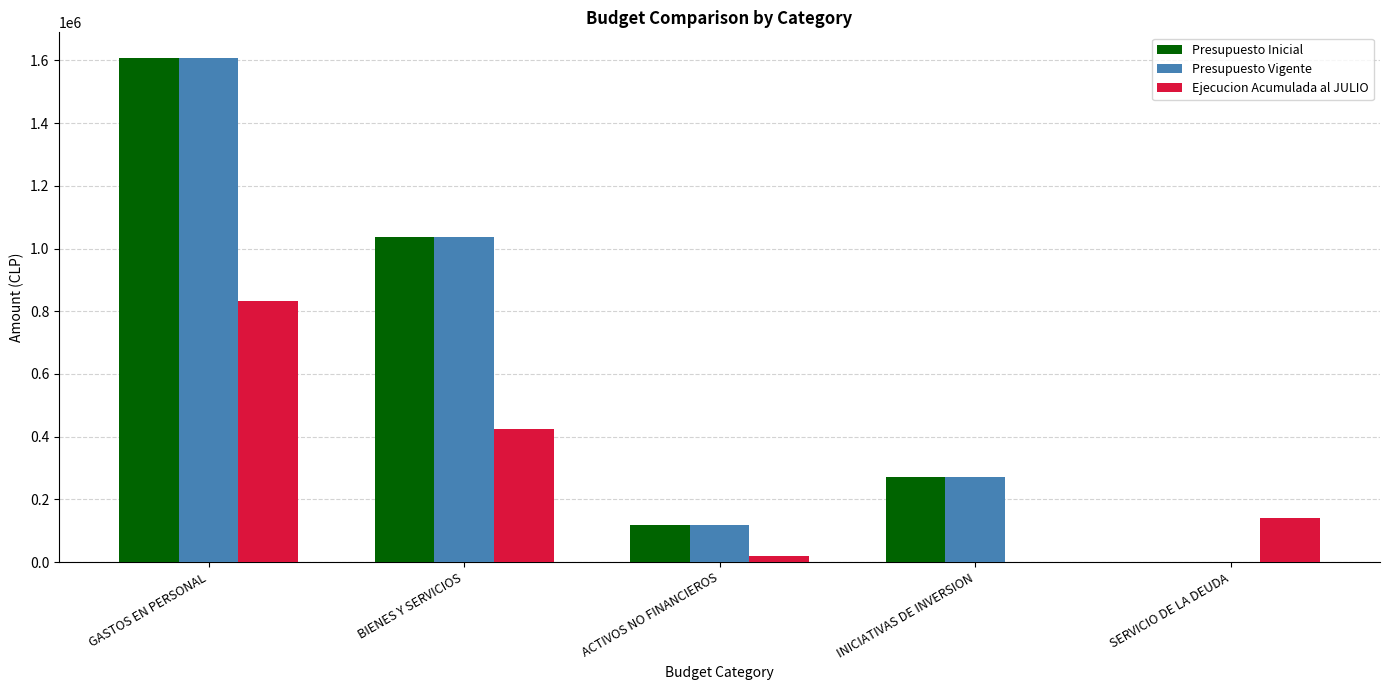

True or false: Presupuesto Inicial has a value of 1036977 at BIENES Y SERVICIOS.

True